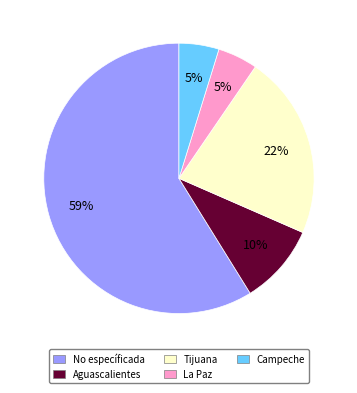

To the nearest percent, what portion does Aguascalientes represent?

10%